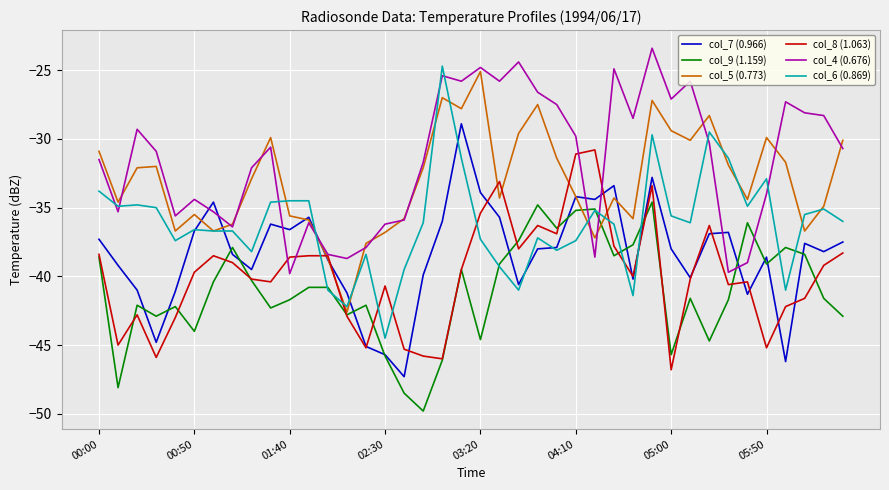

Which series has the largest total across all categories?

col_4 (0.676)